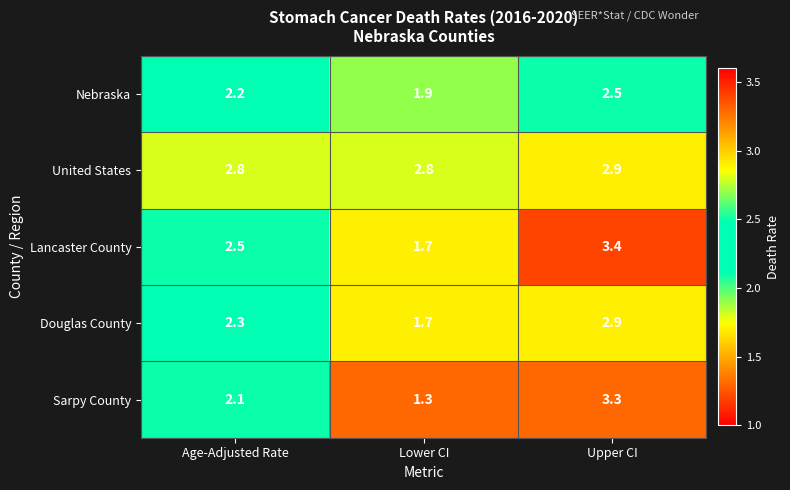

Reading left to right, list all the values displayed in this chart.

Nebraska: Age-Adjusted Rate=2.2	Lower CI=1.9	Upper CI=2.5
United States: Age-Adjusted Rate=2.8	Lower CI=2.8	Upper CI=2.9
Lancaster County: Age-Adjusted Rate=2.5	Lower CI=1.7	Upper CI=3.4
Douglas County: Age-Adjusted Rate=2.3	Lower CI=1.7	Upper CI=2.9
Sarpy County: Age-Adjusted Rate=2.1	Lower CI=1.3	Upper CI=3.3